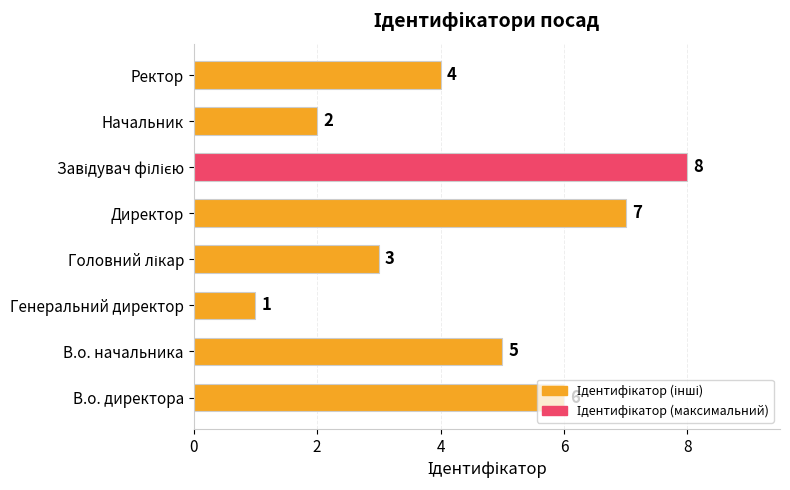

True or false: the data shows 3 at Директор.

False